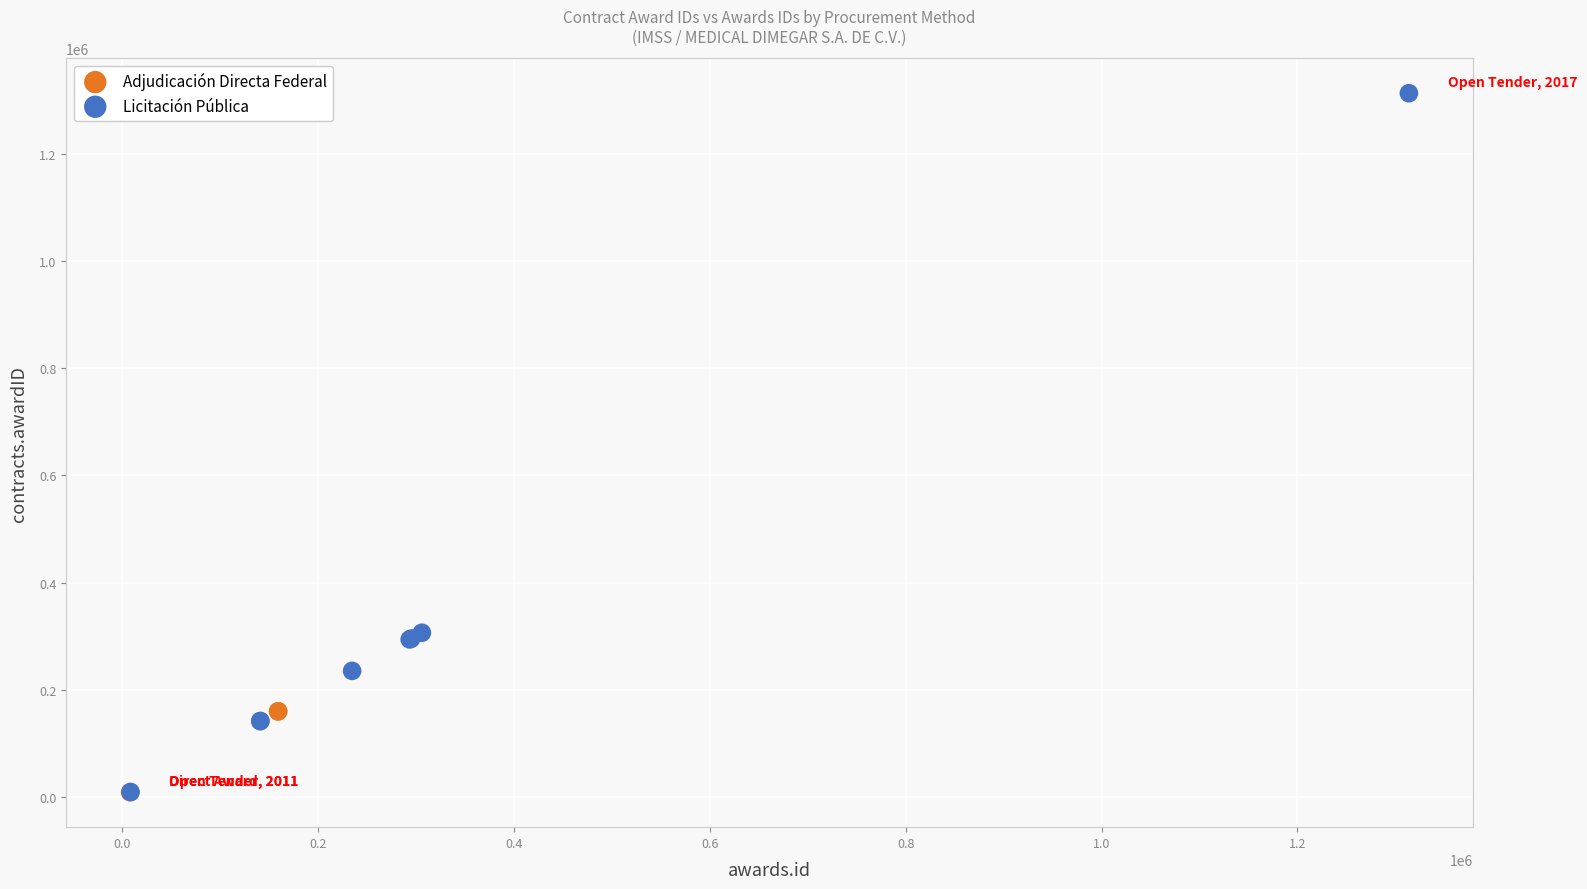

Which series reaches the maximum Y coordinate?

Licitación Pública